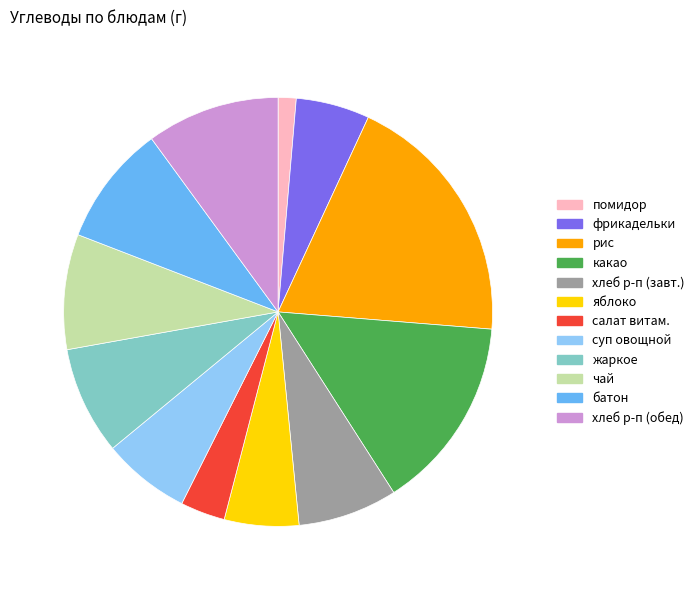

Is there any slice that represents more than half of the pie?

No